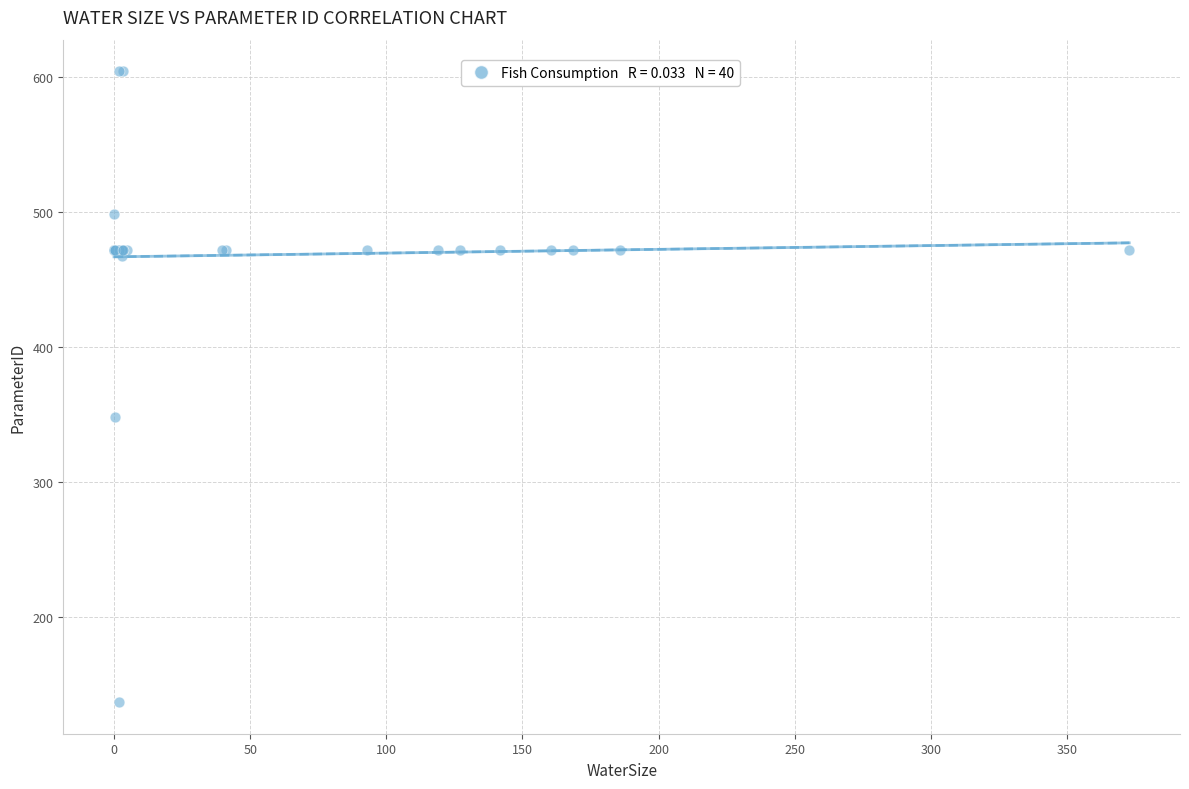

What Y value in the scatter plot is closest to 370?

348